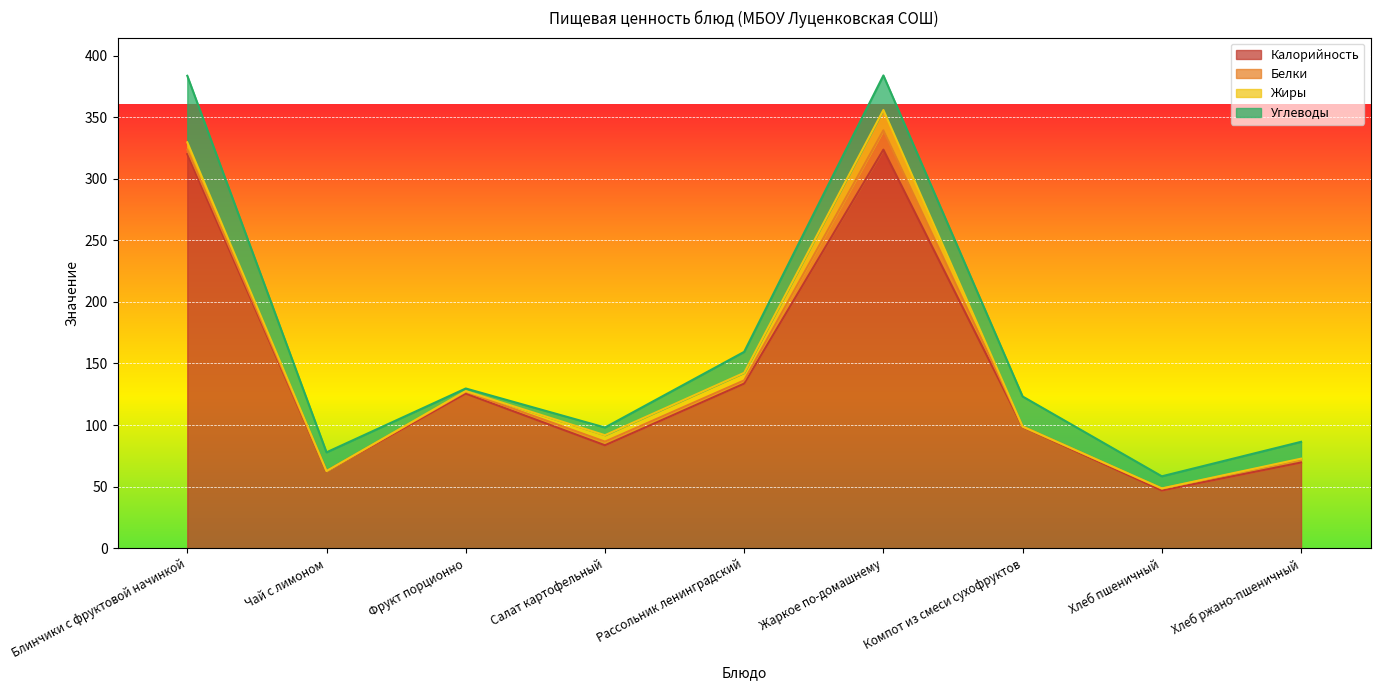

In Жиры, how many points are lower than both neighbors (excluding endpoints)?

2